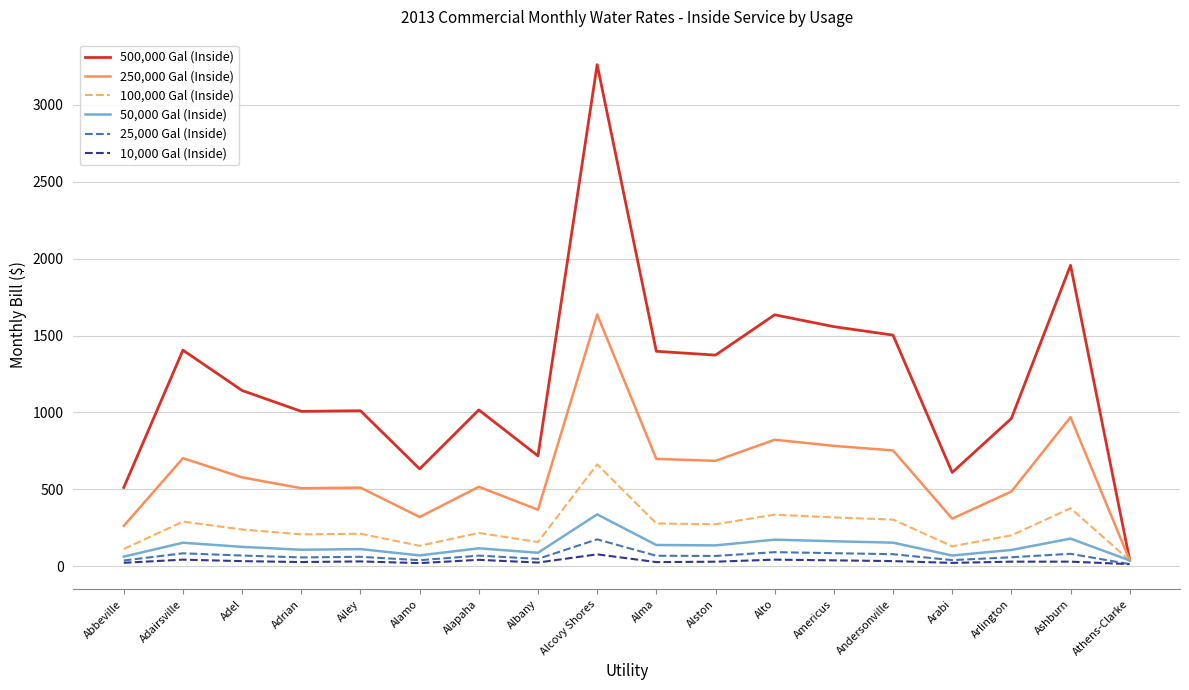

List the series in order of their peak value, highest first.

500,000 Gal (Inside), 250,000 Gal (Inside), 100,000 Gal (Inside), 50,000 Gal (Inside), 25,000 Gal (Inside), 10,000 Gal (Inside)